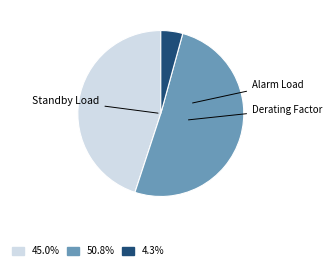

Is there any slice that represents more than half of the pie?

Yes